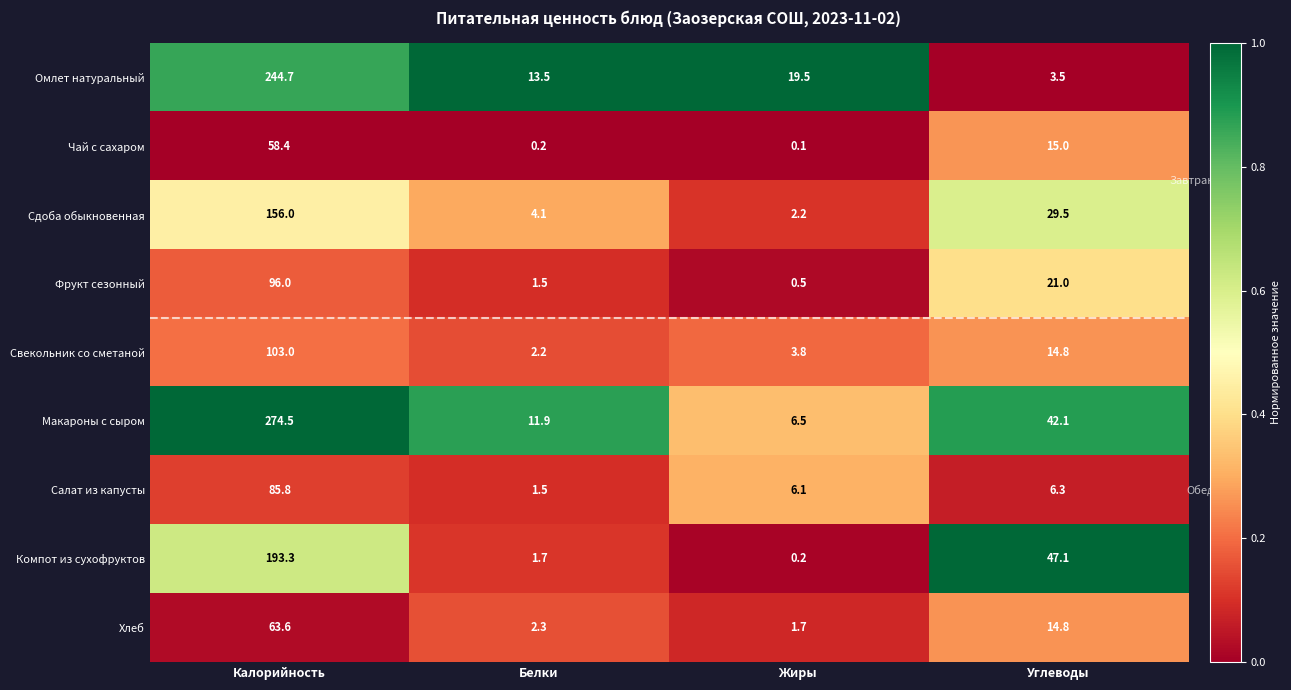

Which series changed the most between Белки and Жиры?

Омлет натуральный